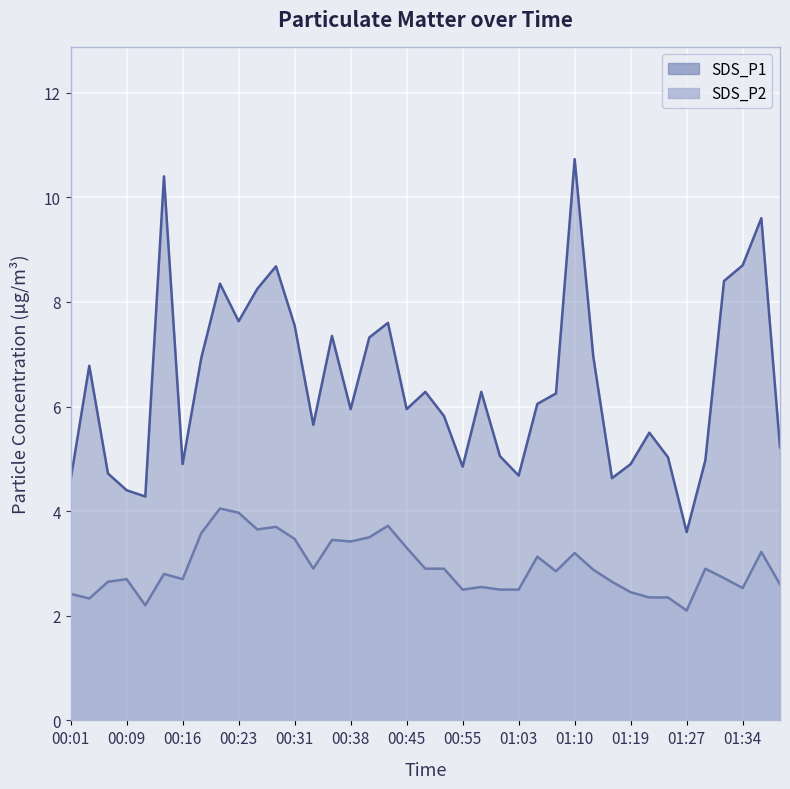

Reading left to right, list all the values displayed in this chart.

SDS_P1: 00:01=4.6	00:04=6.8	00:06=4.7	00:09=4.4	00:11=4.3	00:13=10.4	00:16=4.9	00:18=6.9	00:21=8.3	00:23=7.6	00:26=8.2	00:28=8.7	00:31=7.5	00:33=5.7	00:35=7.3	00:38=6.0	00:40=7.3	00:43=7.6	00:45=6.0	00:48=6.3	00:51=5.8	00:55=4.8	00:58=6.3	01:00=5.0	01:03=4.7	01:06=6.0	01:08=6.2	01:10=10.7	01:13=7.0	01:16=4.6	01:19=4.9	01:22=5.5	01:24=5.0	01:27=3.6	01:29=5.0	01:32=8.4	01:34=8.7	01:37=9.6	01:39=5.2
SDS_P2: 00:01=2.4	00:04=2.3	00:06=2.6	00:09=2.7	00:11=2.2	00:13=2.8	00:16=2.7	00:18=3.6	00:21=4.0	00:23=4.0	00:26=3.6	00:28=3.7	00:31=3.5	00:33=2.9	00:35=3.5	00:38=3.4	00:40=3.5	00:43=3.7	00:45=3.3	00:48=2.9	00:51=2.9	00:55=2.5	00:58=2.5	01:00=2.5	01:03=2.5	01:06=3.1	01:08=2.9	01:10=3.2	01:13=2.9	01:16=2.6	01:19=2.5	01:22=2.4	01:24=2.4	01:27=2.1	01:29=2.9	01:32=2.7	01:34=2.5	01:37=3.2	01:39=2.6